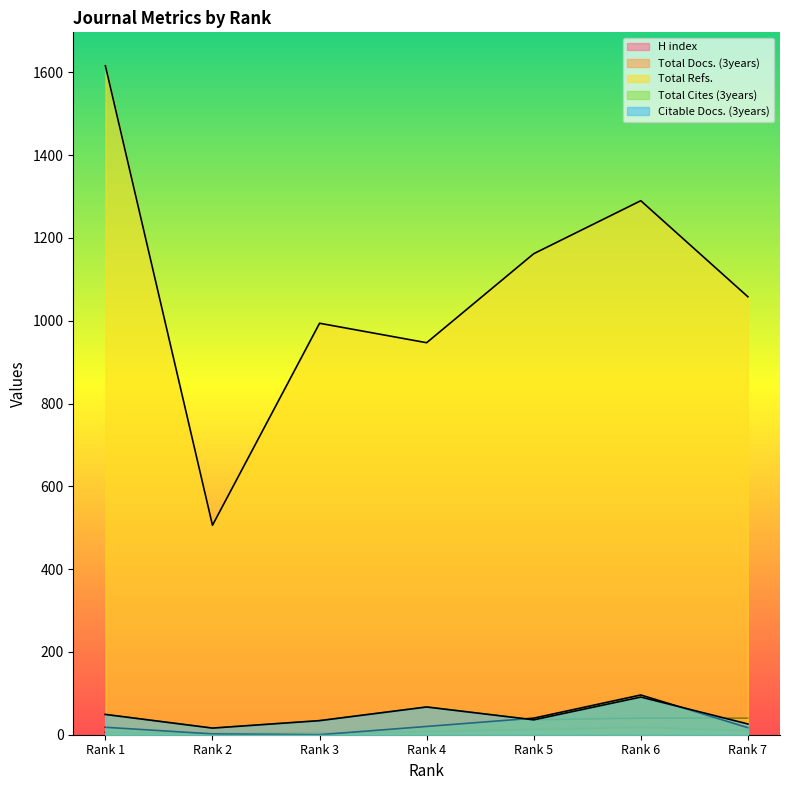

At which category is the sum across all series the highest?

Rank 1